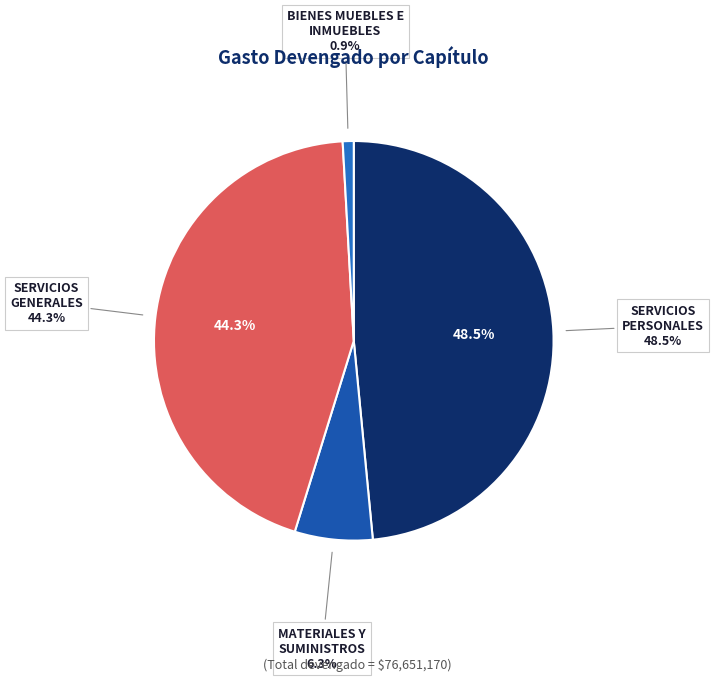

True or false: SERVICIOS GENERALES accounts for 51% of the total.

False